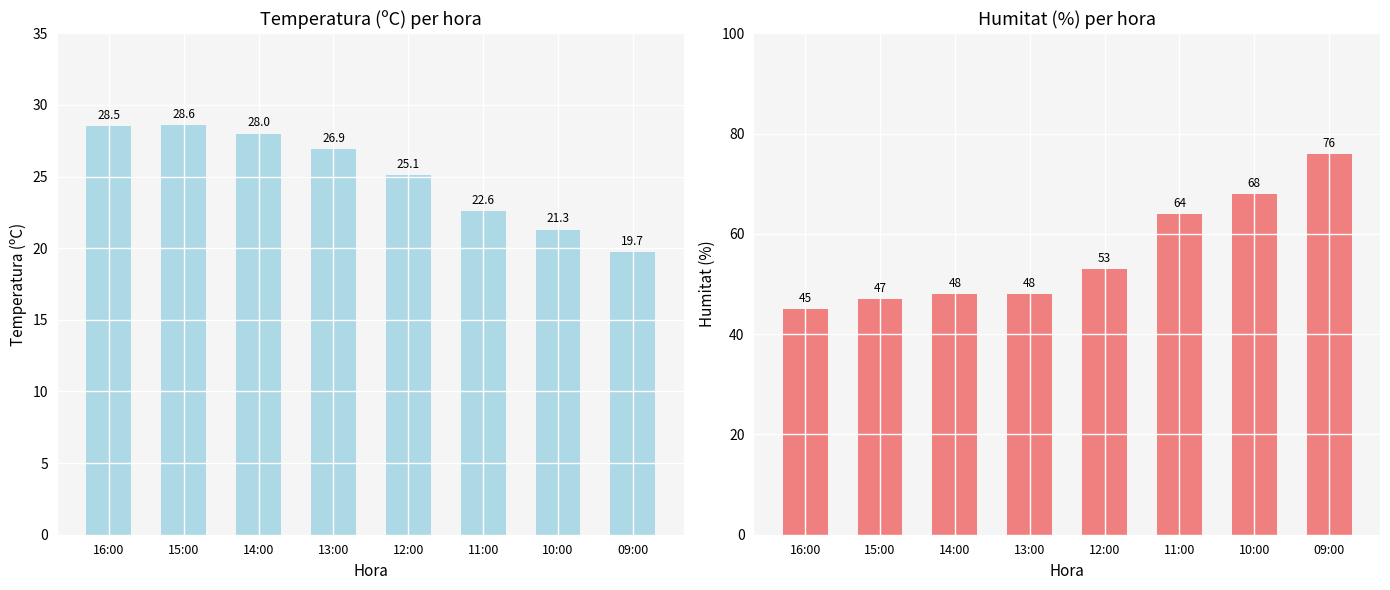

At 16:00, list the series in order from smallest to largest.

Temperatura (ºC), Humitat (%)